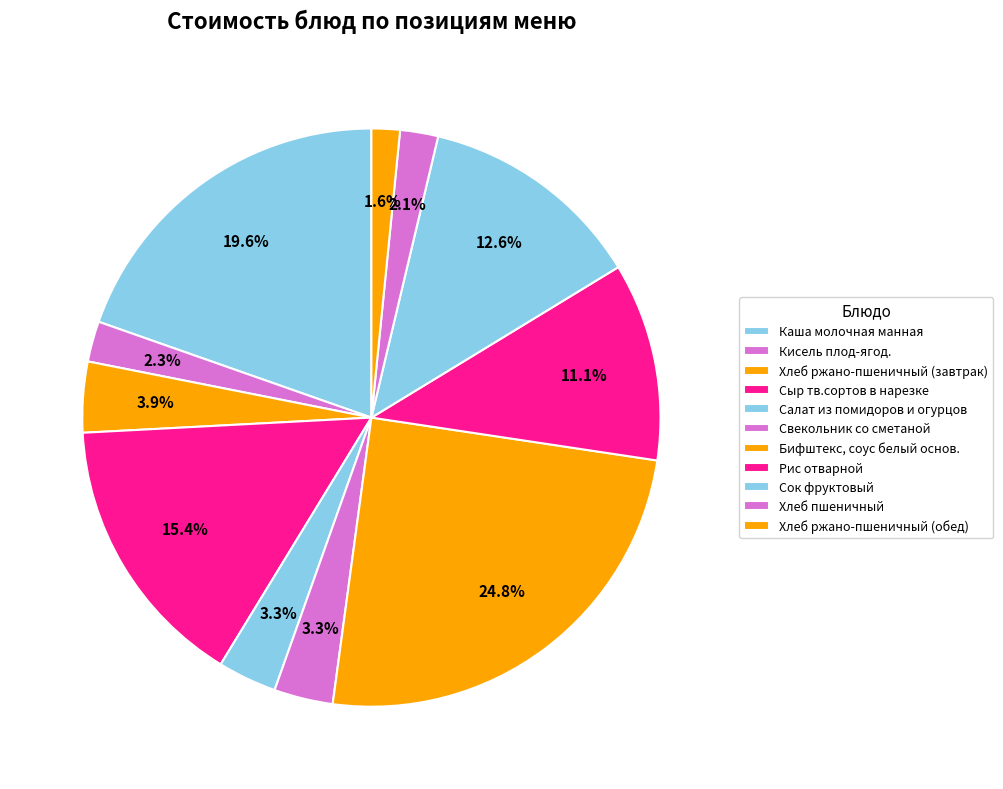

To the nearest percent, what percentage of the pie is Рис отварной?

11%